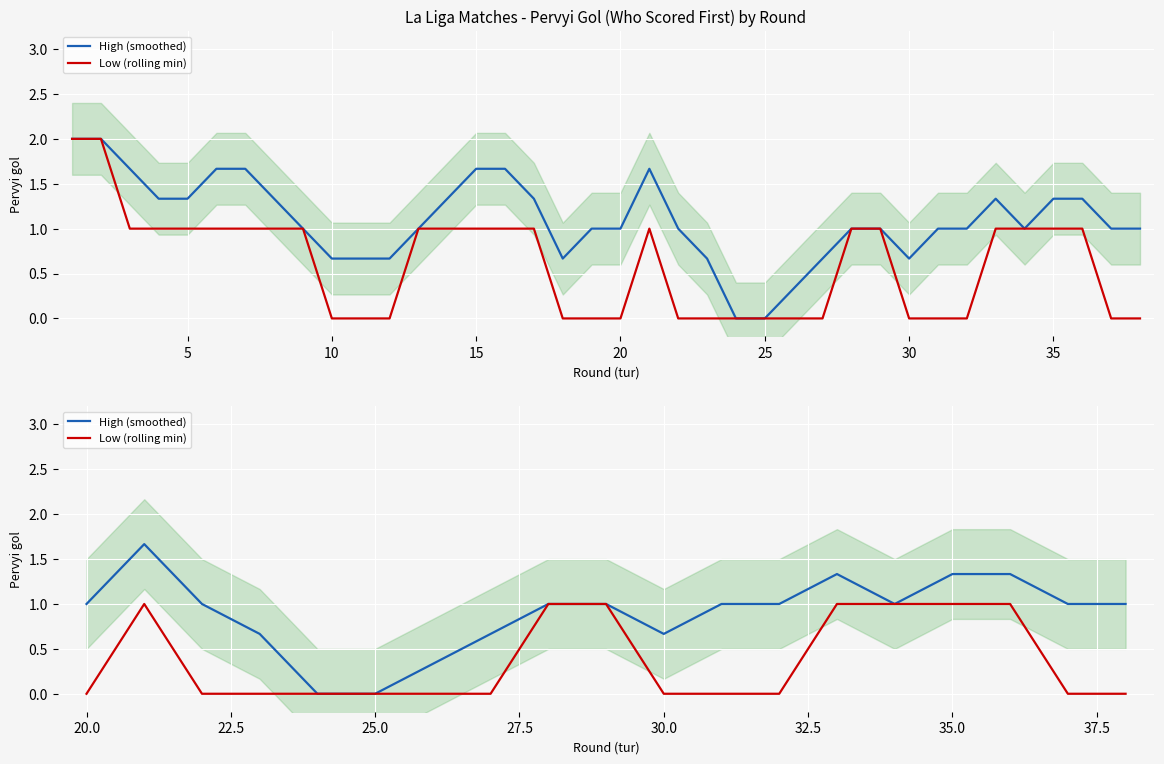

Which series has the largest total across all categories?

High (smoothed)